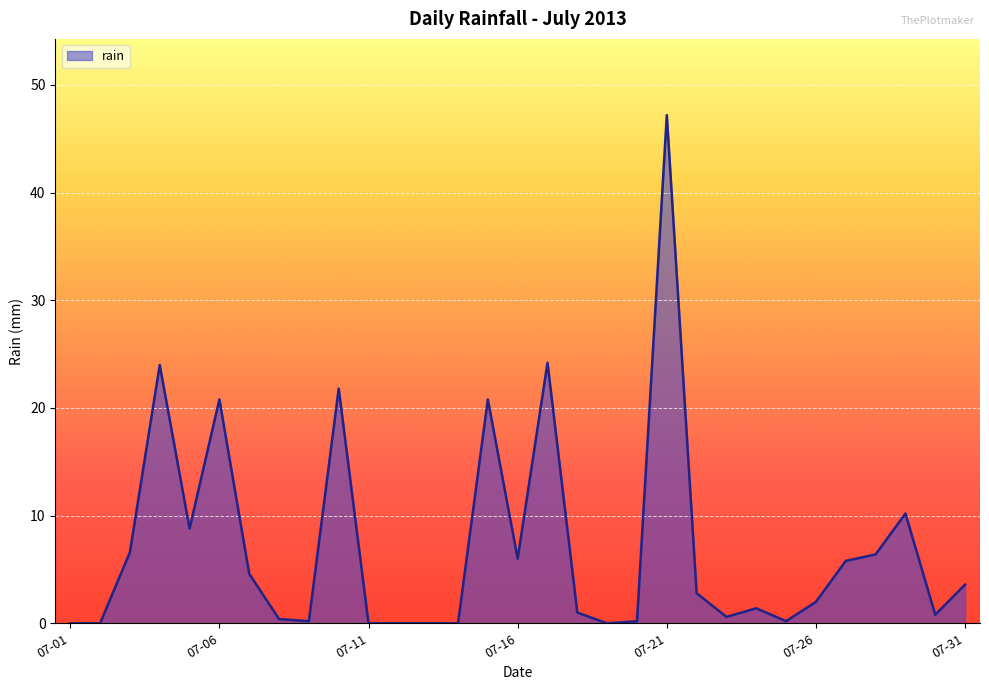

What is the difference between the maximum and minimum values?

47.2